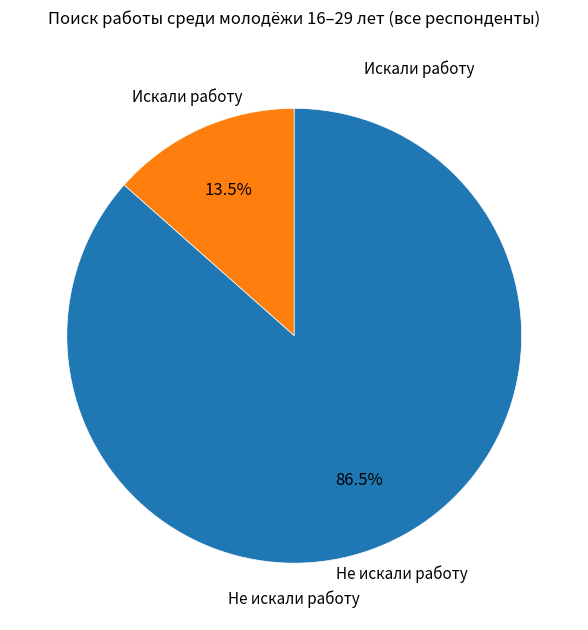

How many slices are in this pie chart?

2